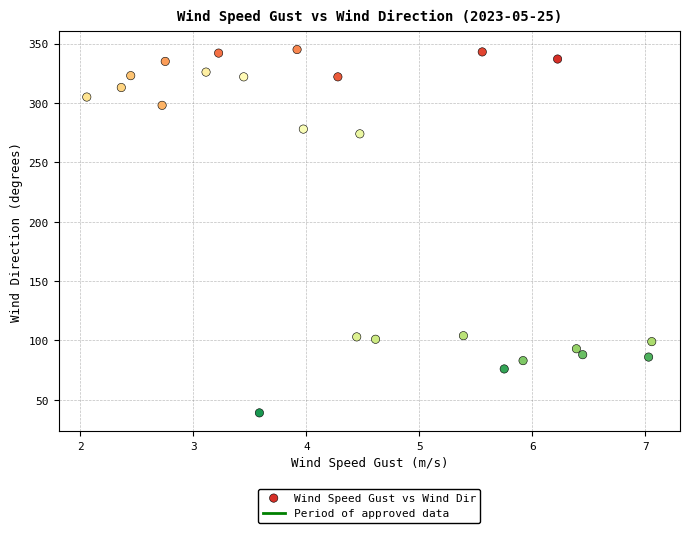

What is the range of Y values (max minus min)?

306